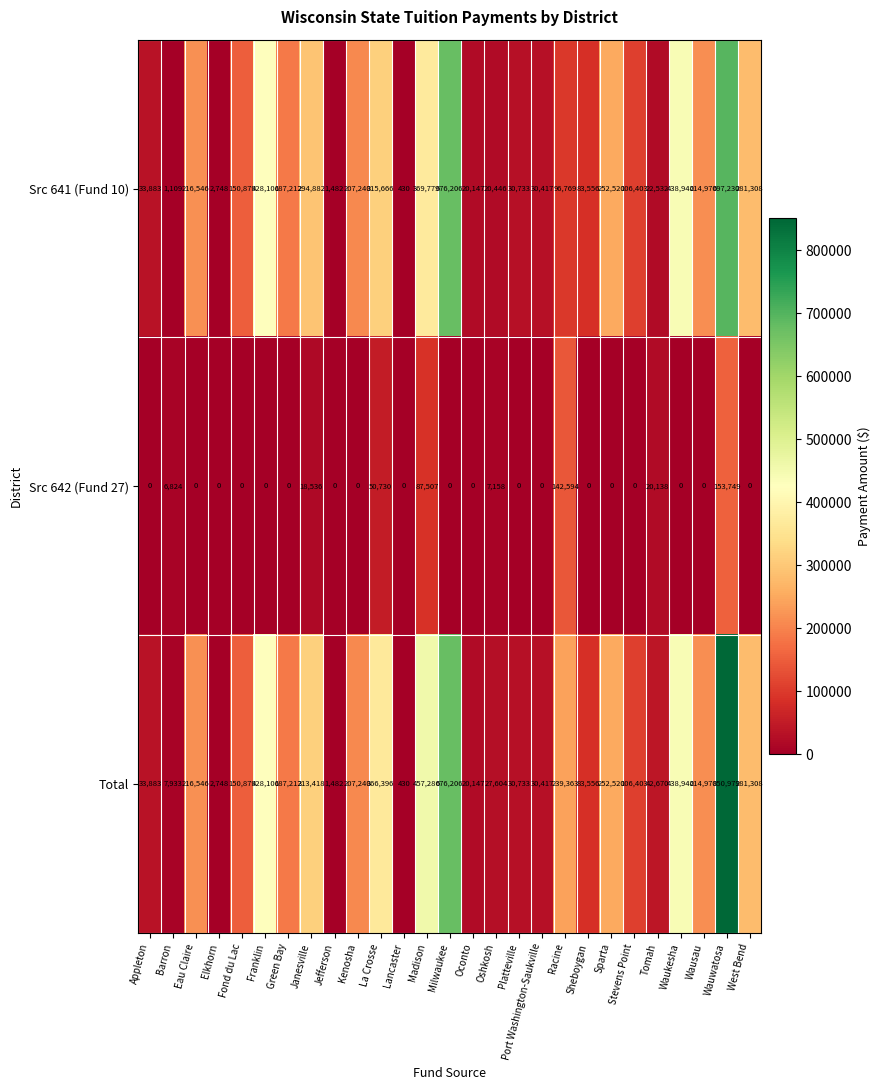

Count the number of categories in the chart.

27